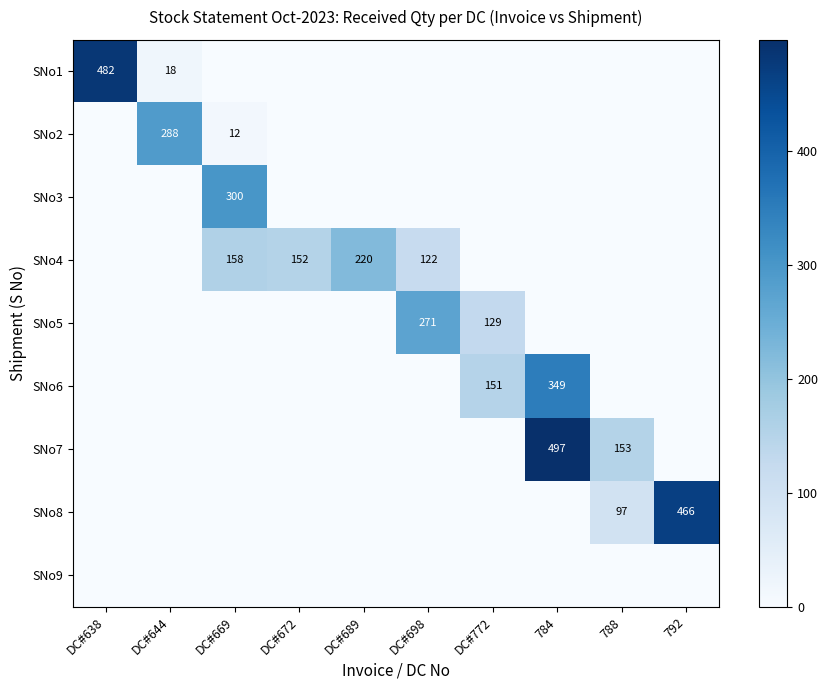

Which category has the lowest value across all series?

DC#669